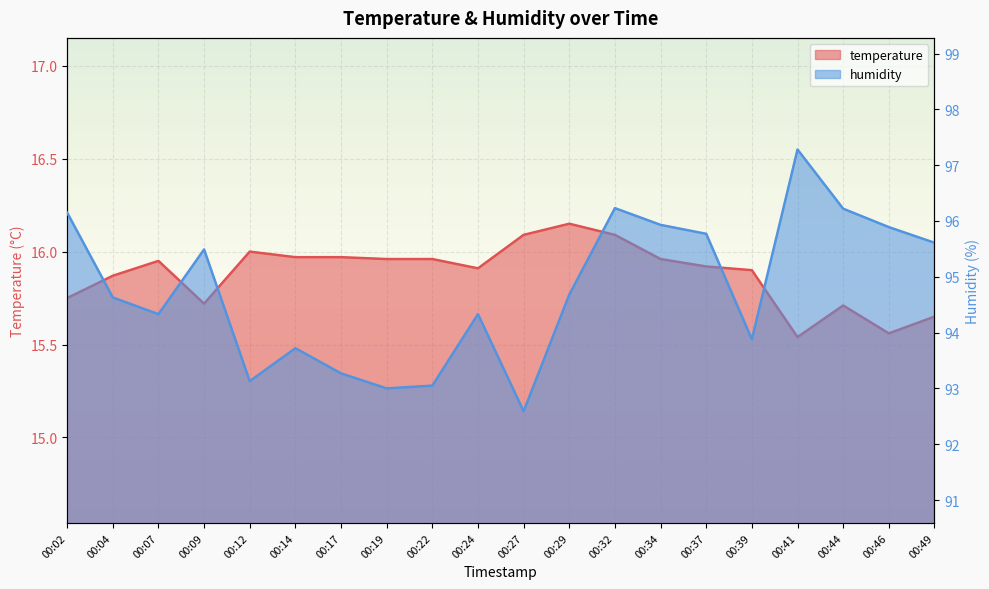

In humidity, how many points are higher than both neighbors (excluding endpoints)?

5